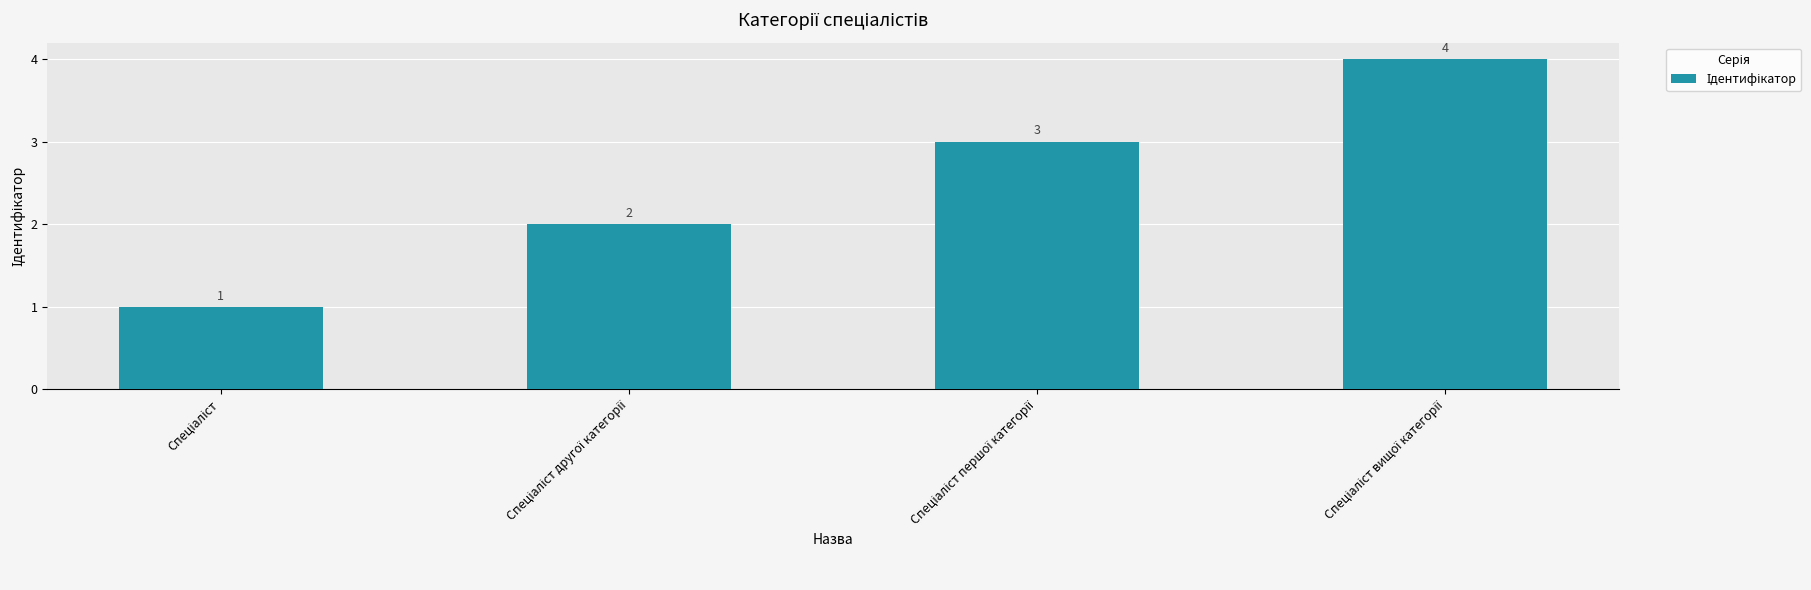

How many values are between 2 and 4?

3